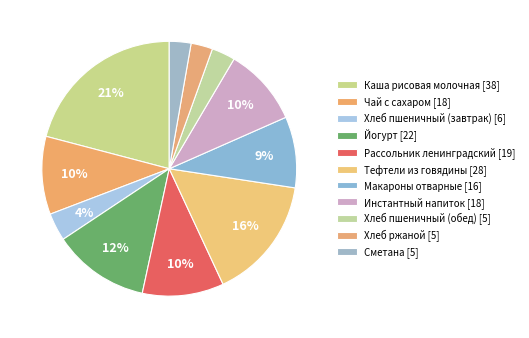

What is the ratio of the value at Тефтели из говядины to the value at Чай с сахаром?

1.6